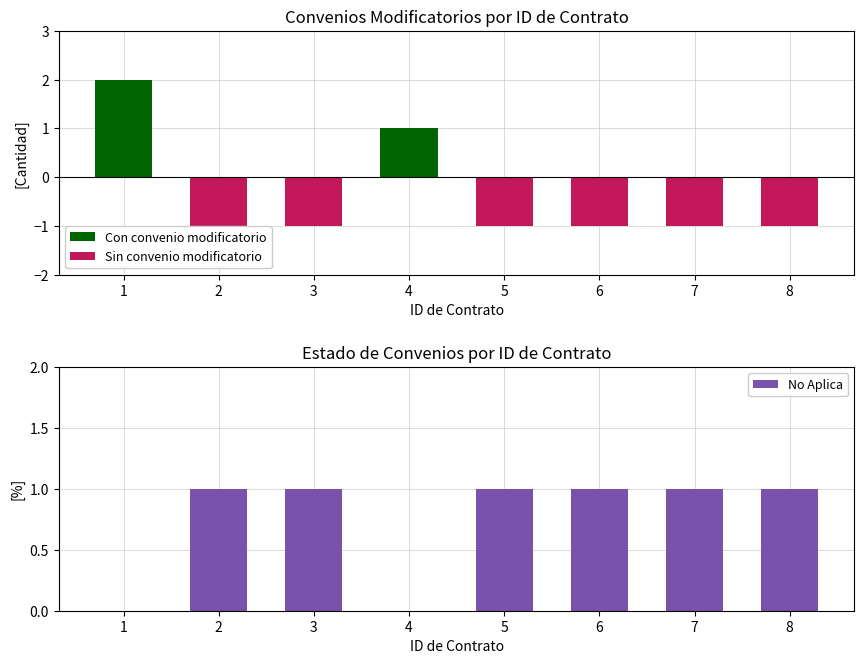

What are all the series names shown in the legend?

Con convenio modificatorio, Sin convenio modificatorio, No Aplica